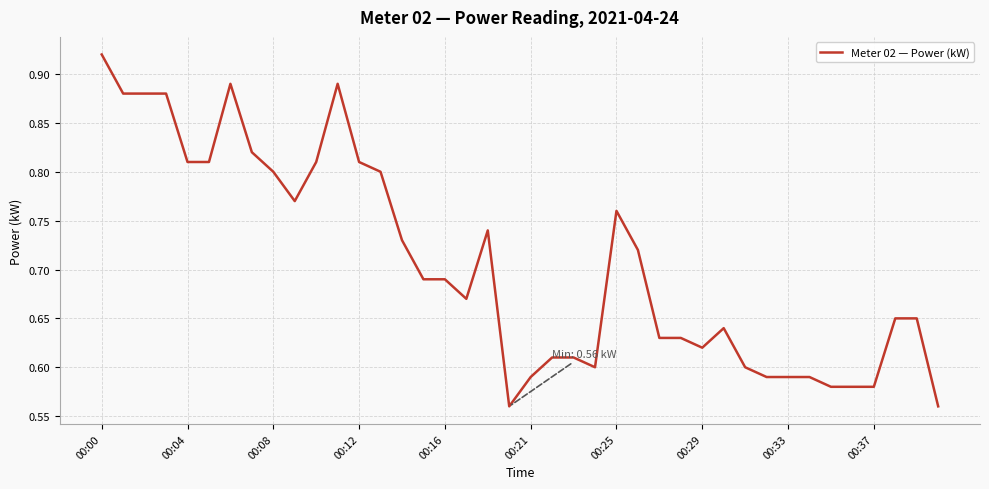

How many lines are shown in the chart?

1